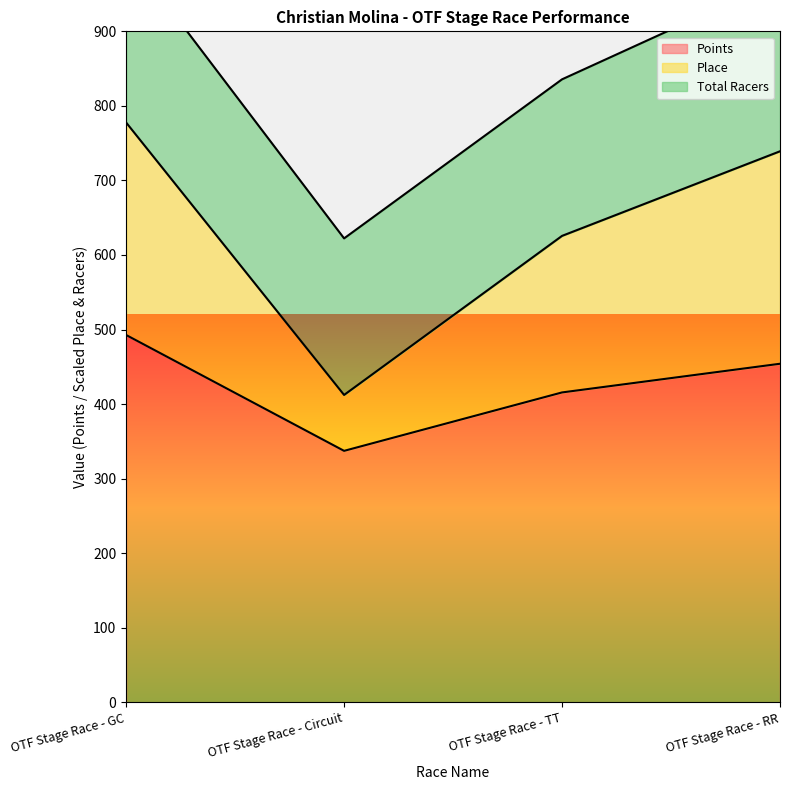

True or false: Points has more than 0 interior local peaks.

False